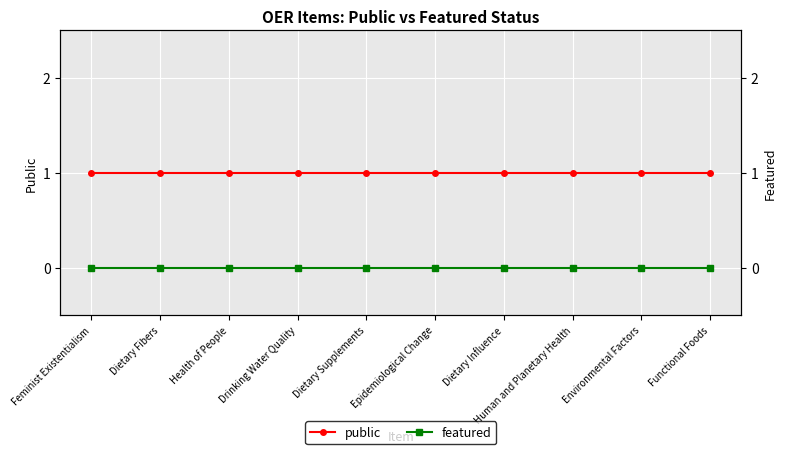

What is the difference between the highest and lowest values at Health of People?

1